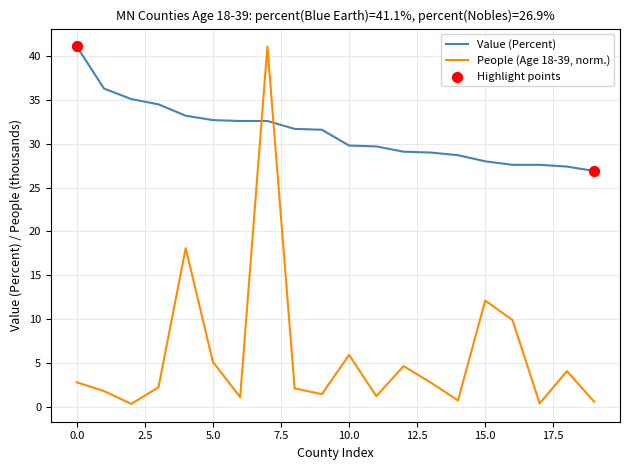

Which series has the largest total across all categories?

Value (Percent)